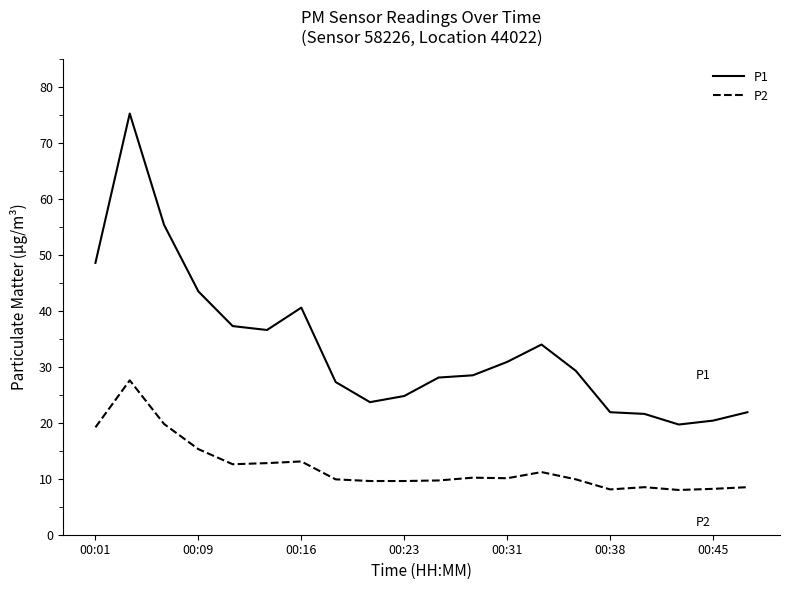

Which series has the widest spread of values?

P1